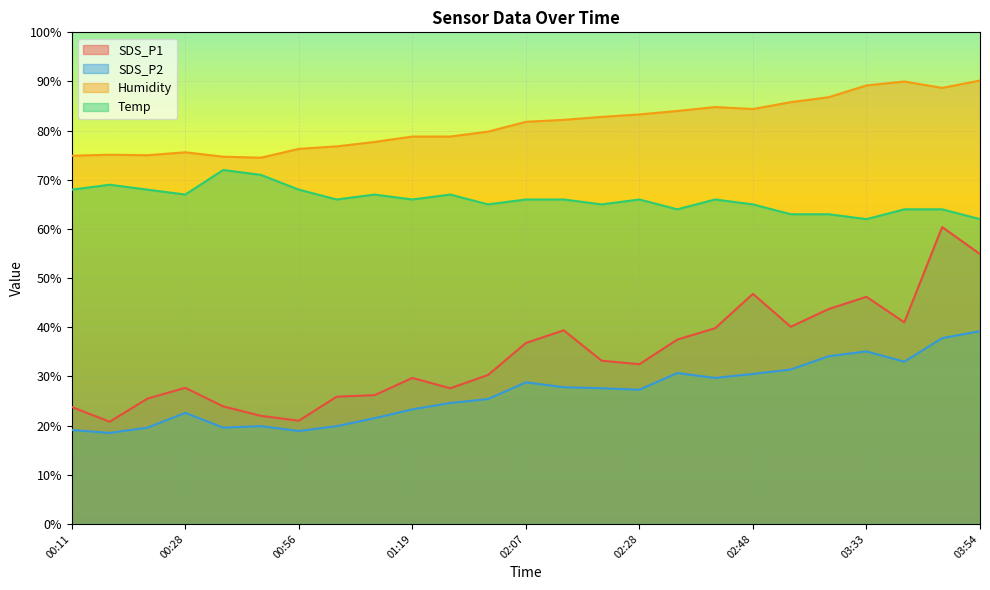

Where is the first local maximum for SDS_P2?

00:28